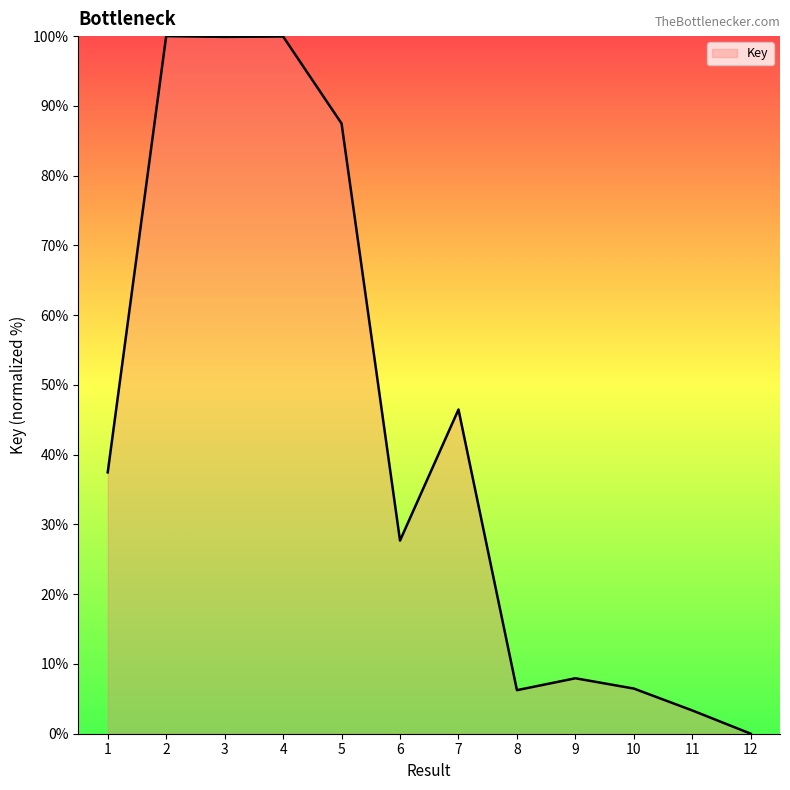

The value at 12 is 0.0. True or false?

True